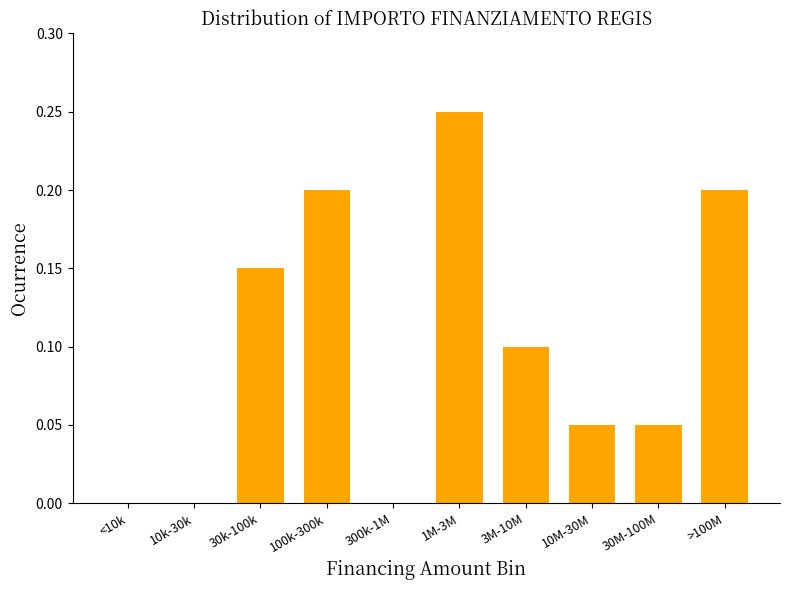

At which category does the chart reach its peak across all series?

1M-3M